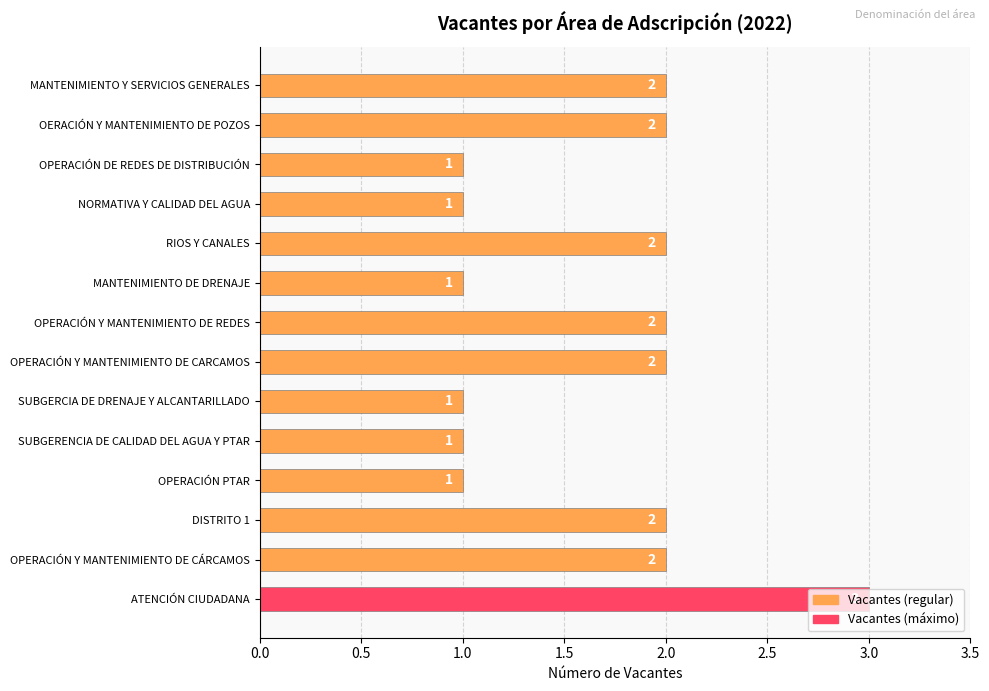

The value at MANTENIMIENTO Y SERVICIOS GENERALES is 0. True or false?

False